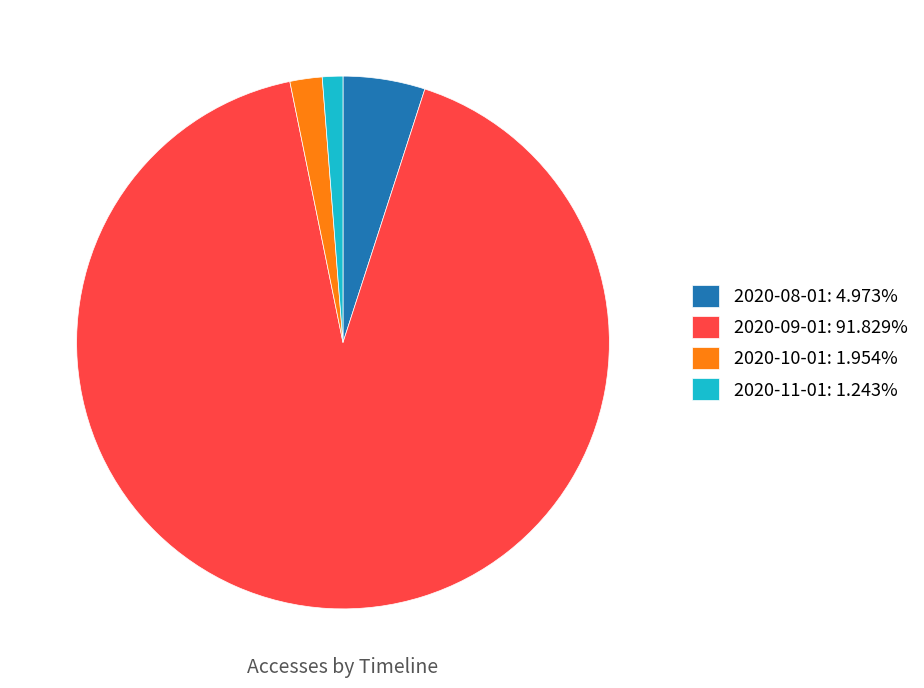

Combined, do 2020-11-01: 1.243% and 2020-08-01: 4.973% account for over 50%?

No